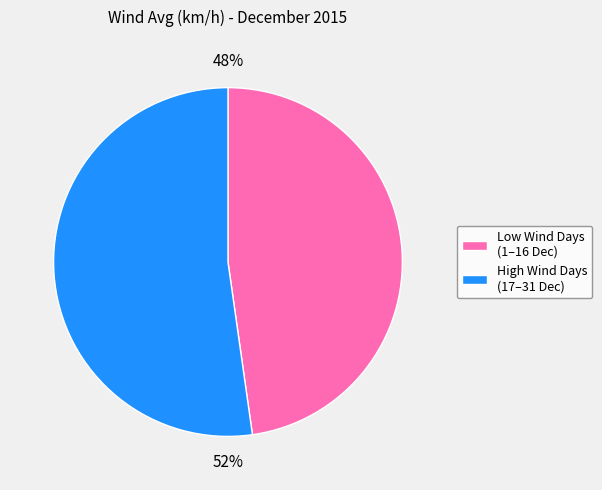

To the nearest percent, what is the average slice percentage?

50%